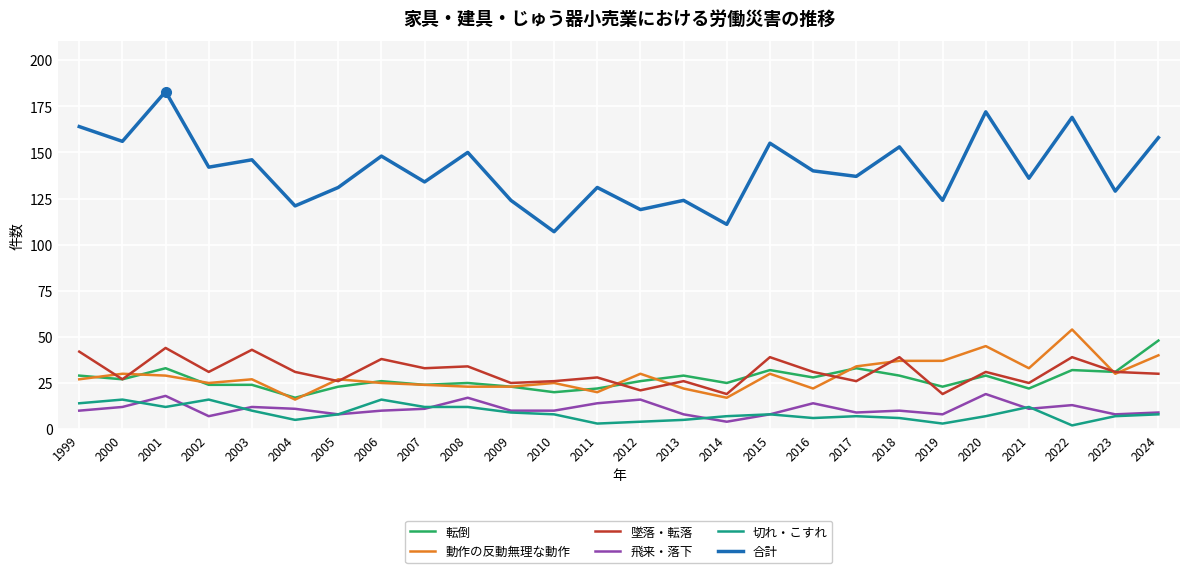

What is the difference between the 動作の反動無理な動作 values at 2001 and 2003?

2